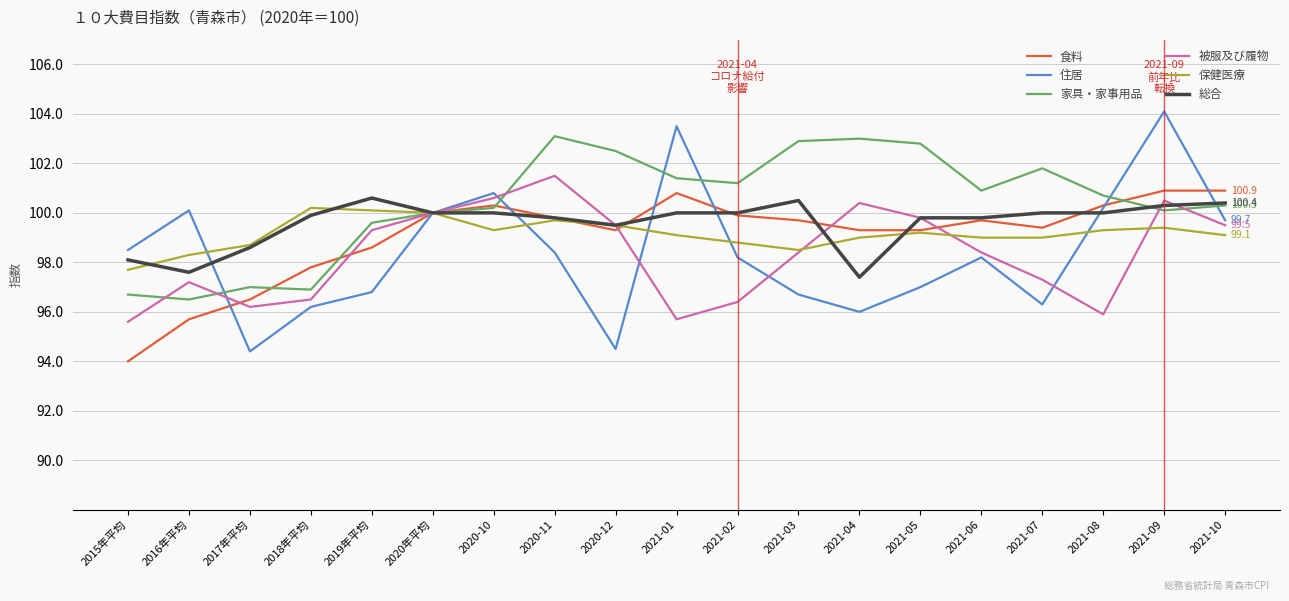

True or false: 保健医療 has a value of 100.1 at 2019年平均.

True